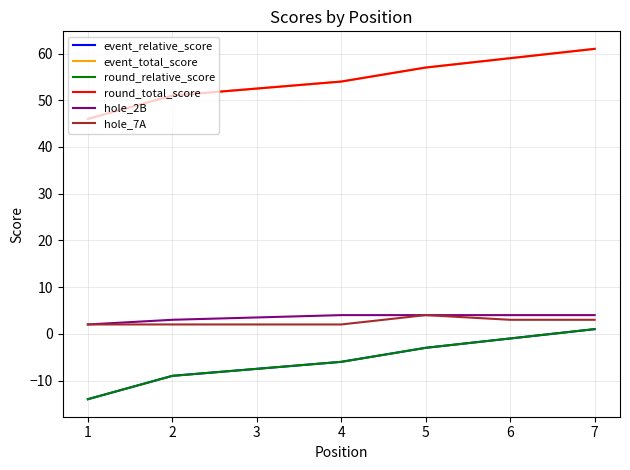

Is this an area chart (filled region under the line)?

No